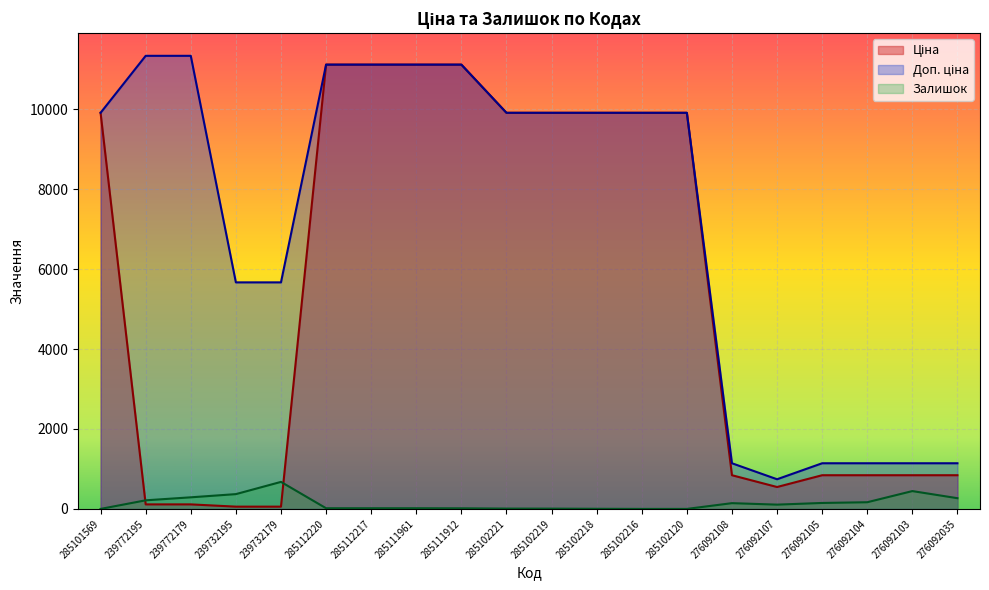

True or false: Доп. ціна and Залишок intersect in this chart.

False